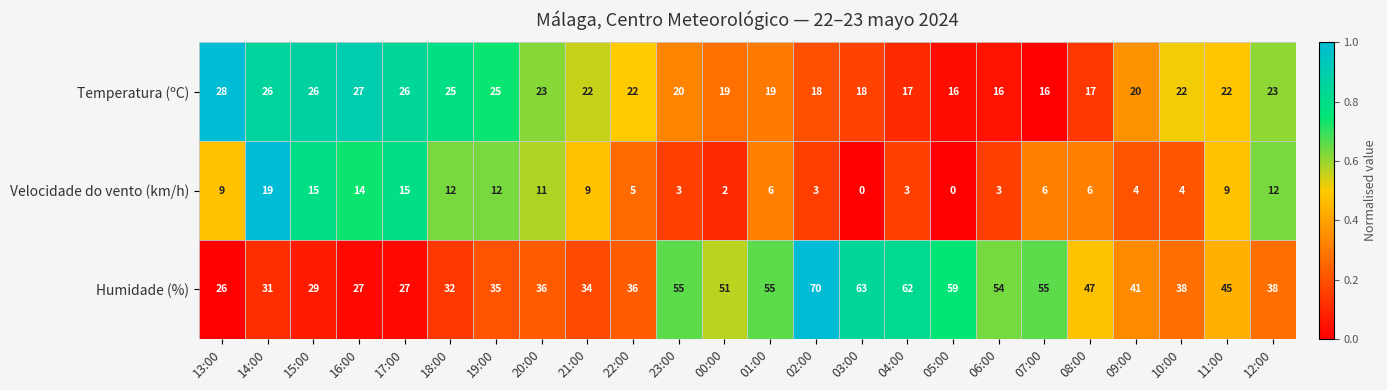

How many categories are shown in the chart?

24